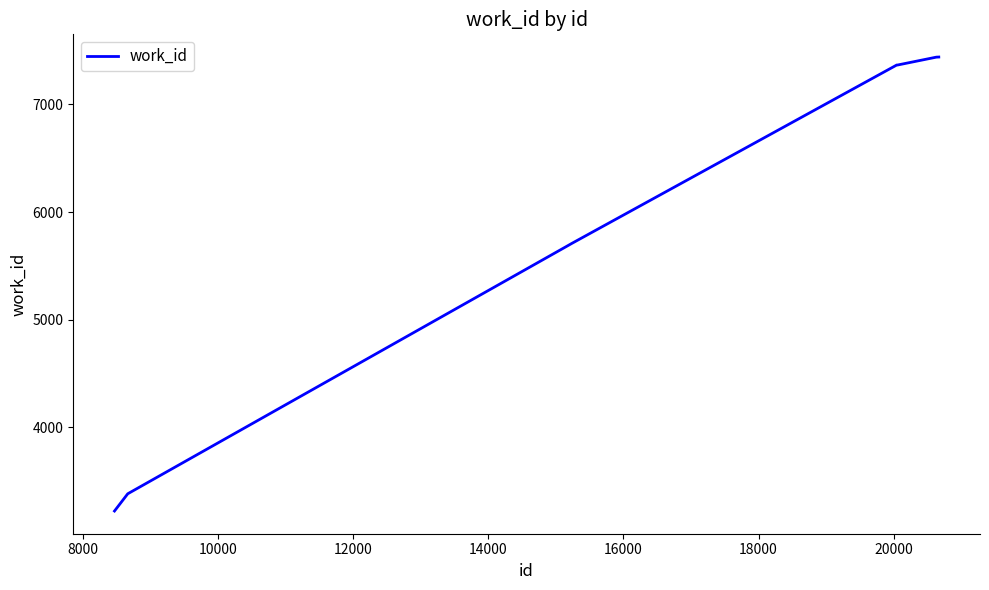

What is the greatest value displayed?

7439